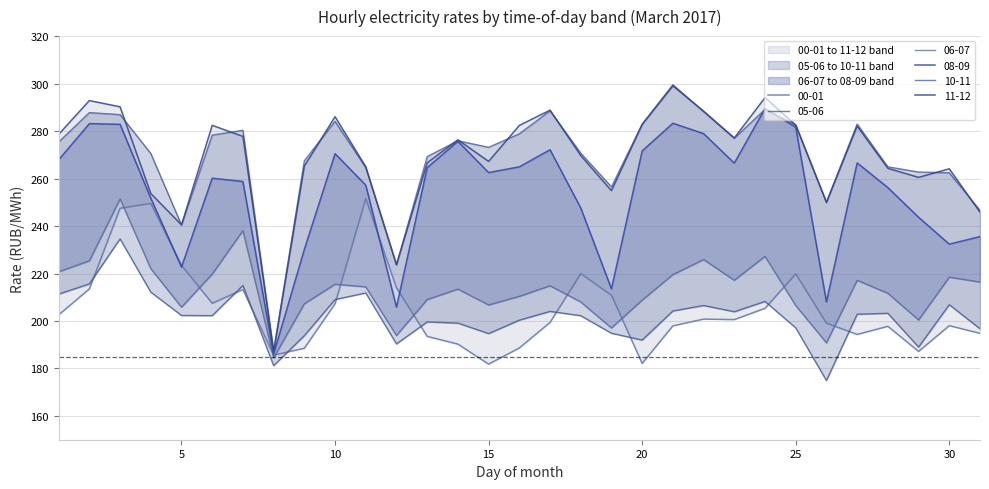

What is the value of the 08-09 point at the 25th from the left?

281.6